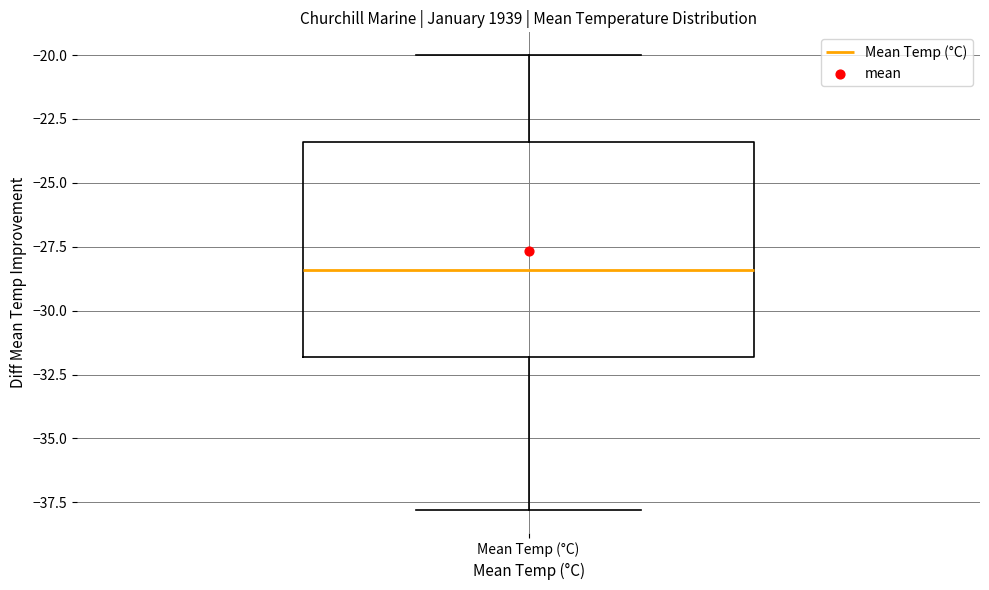

Transcribe this box plot: give where the median line is, the range the box spans, and where the two whiskers end, as read against the y-axis. The values are not printed on the chart, so give them approximately, as read against the axis.

median -28.5, box -32.0 to -23.5, whiskers -38.0 to -20.0